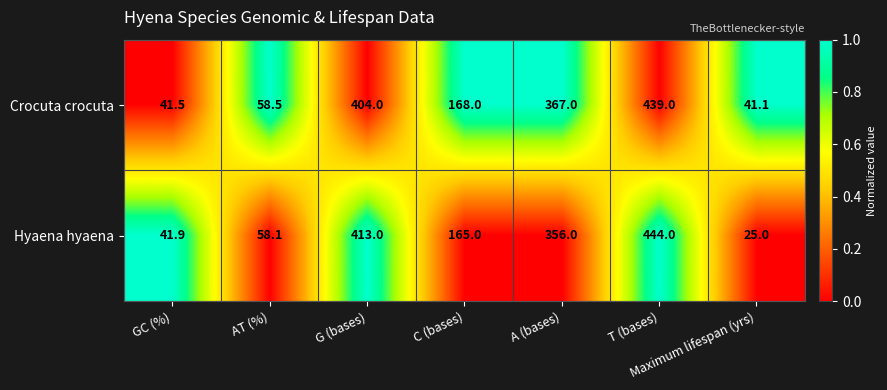

At which label is Hyaena hyaena closest to 234?

C (bases)